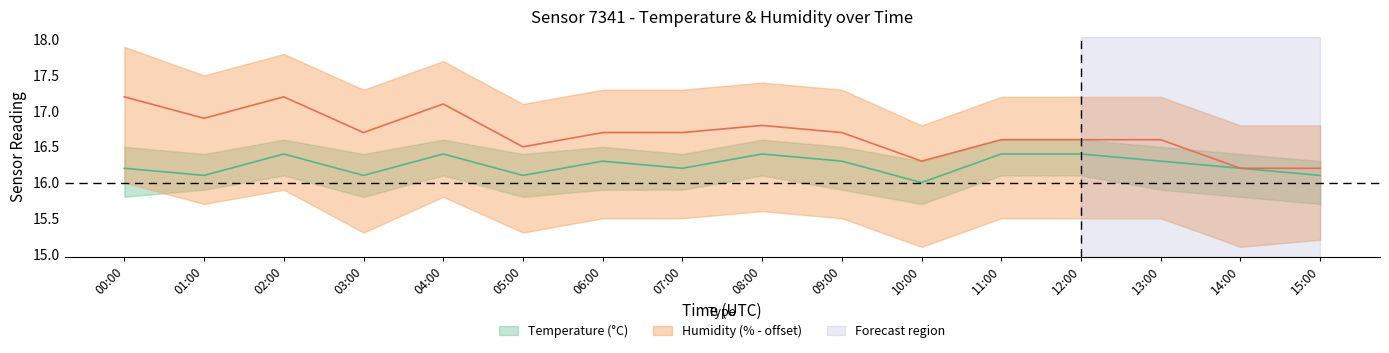

True or false: temperature_center and humidity_lower cross at least once.

False